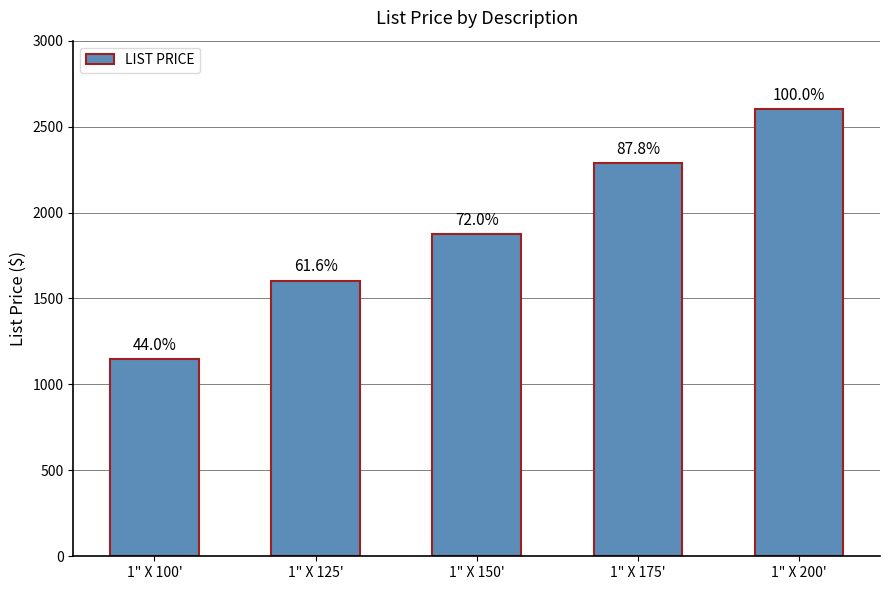

Reading right to left, extract all data points from this chart.

1" X 200'=2604.4	1" X 175'=2286.3	1" X 150'=1876.1	1" X 125'=1604.1	1" X 100'=1146.0